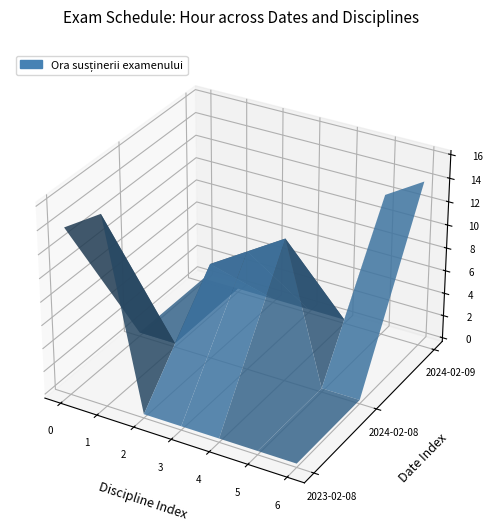

Reading left to right, transcribe all the data shown in this chart.

14	16	8	10	12	12	14